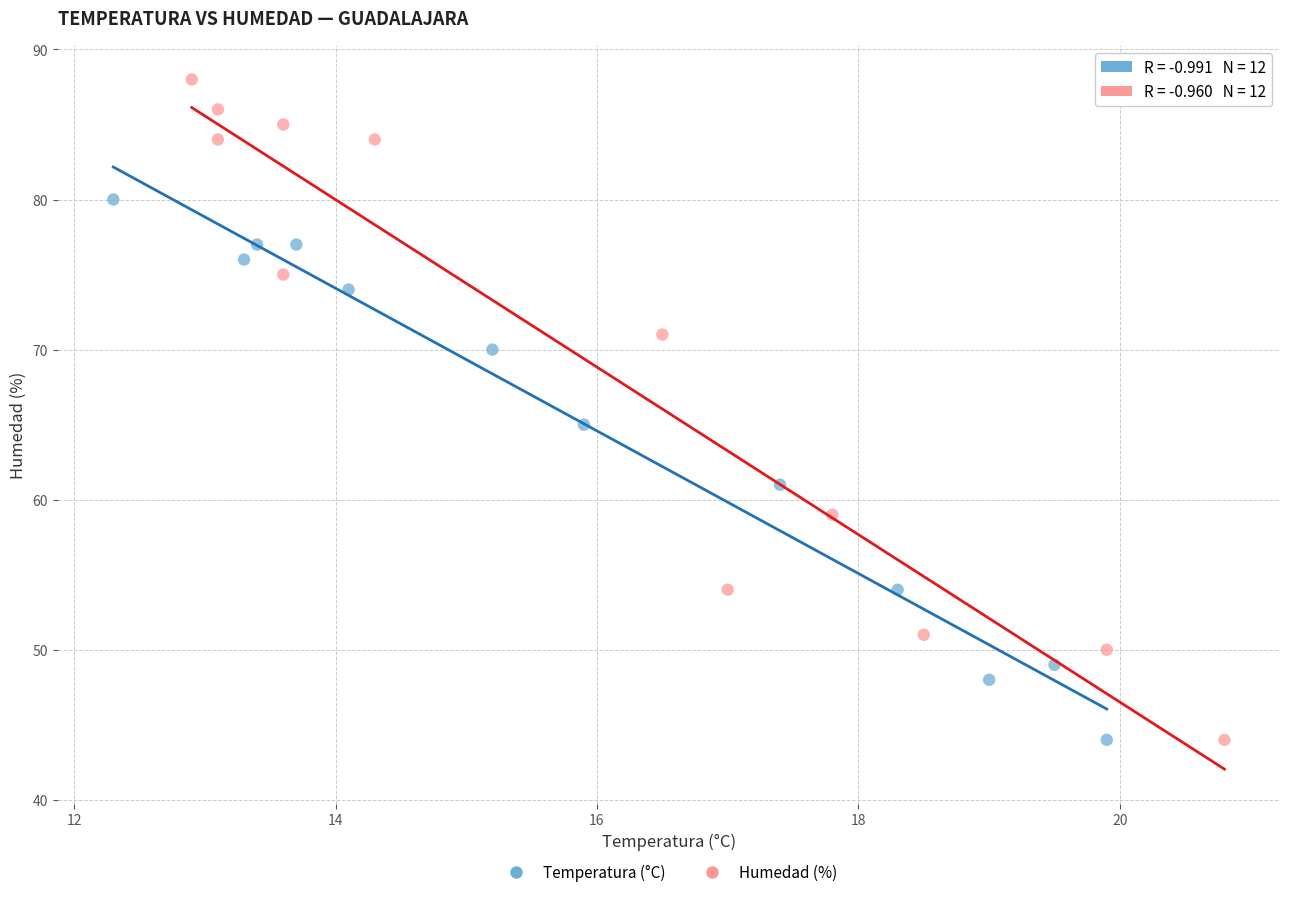

Which series reaches the maximum Y coordinate?

Humedad (%)